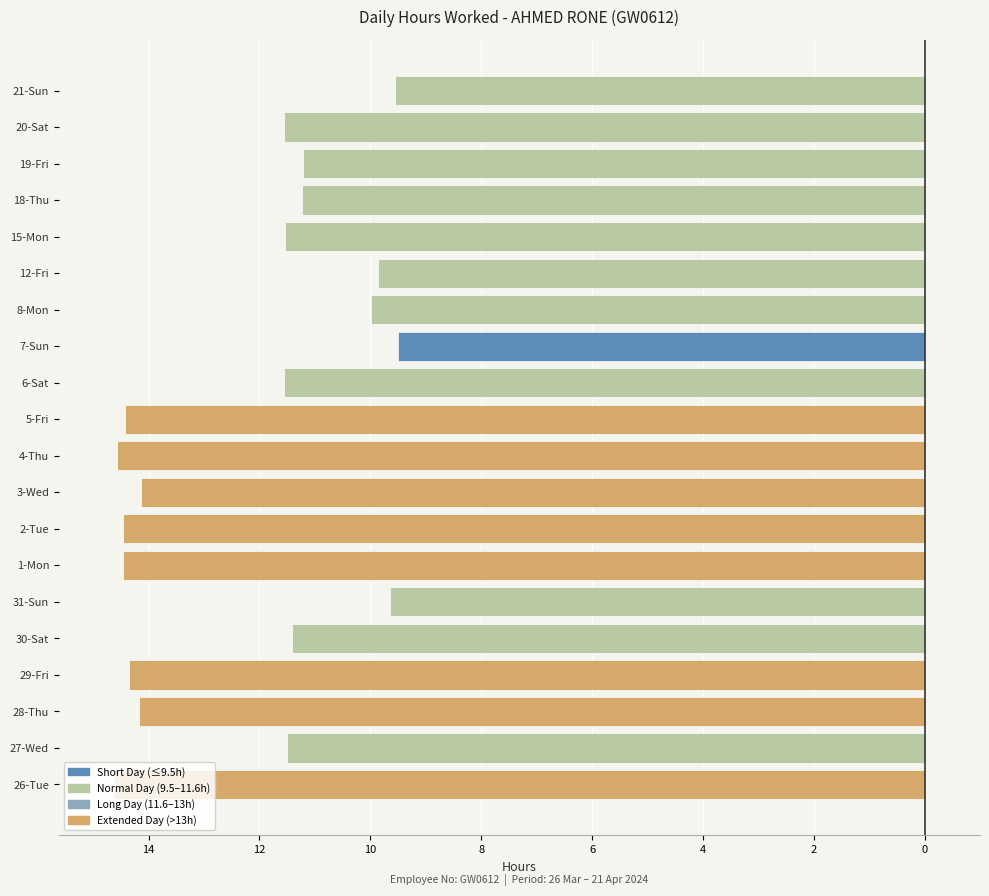

True or false: the data shows -4.9 at 7-Sun.

False